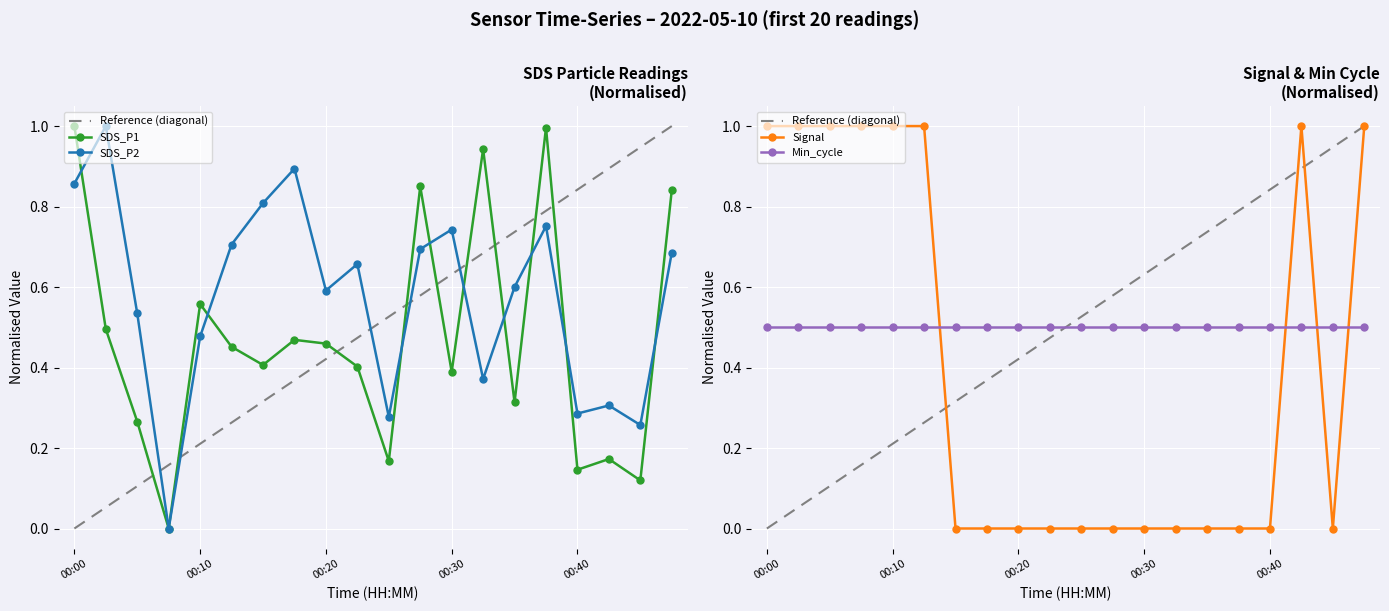

After their last crossing, which series has the higher values: SDS_P2 or SDS_P1?

SDS_P1